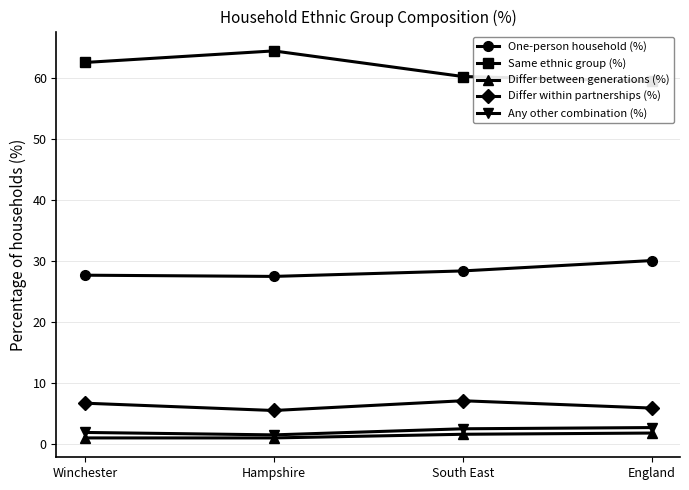

Between South East and England, which series saw the biggest shift?

One-person household (%)